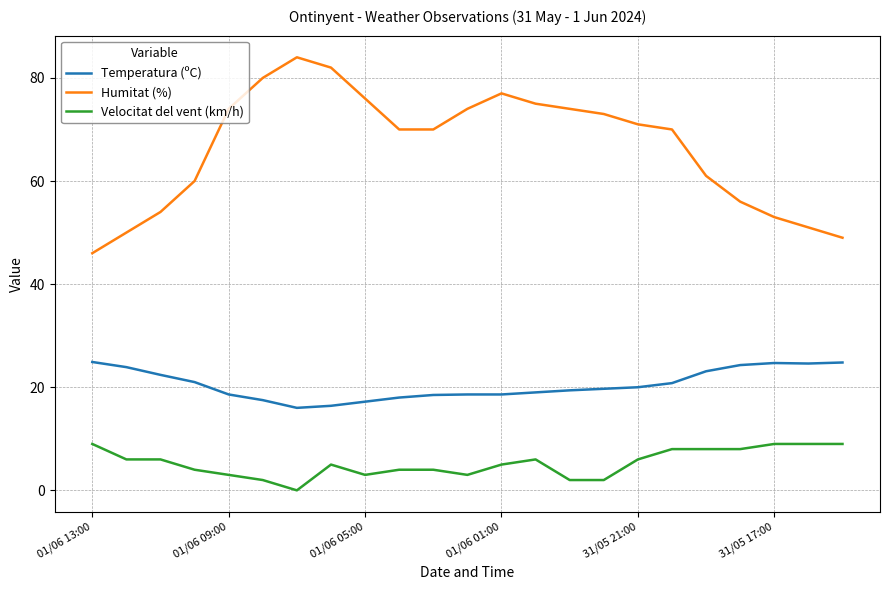

Which series has the largest total across all categories?

Humitat (%)